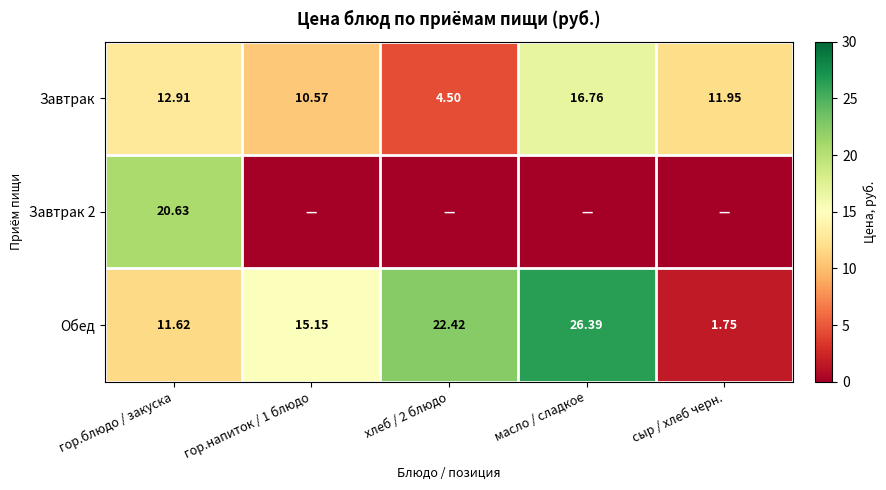

Where does the Завтрак series first go above 11?

гор.блюдо / закуска